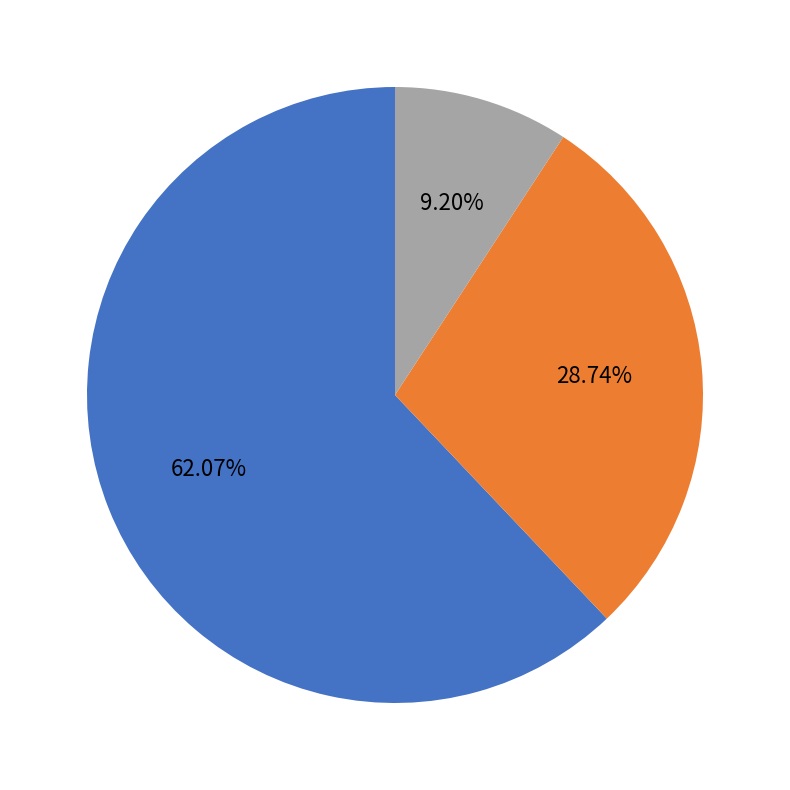

Is there a majority slice in this chart?

Yes